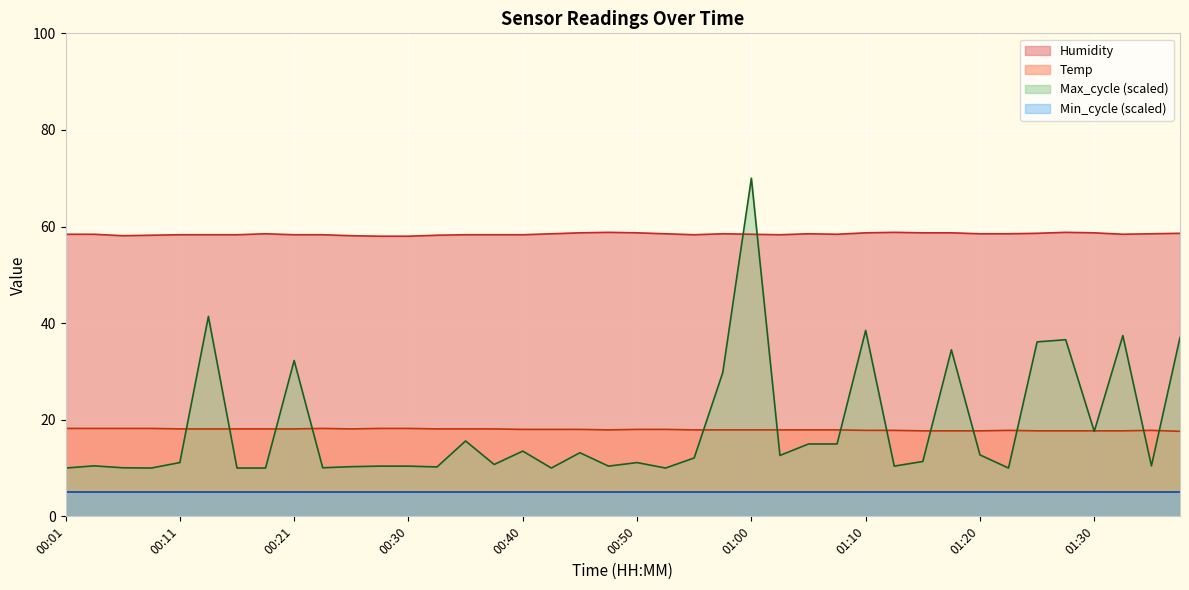

What is the greatest value displayed?

70.0